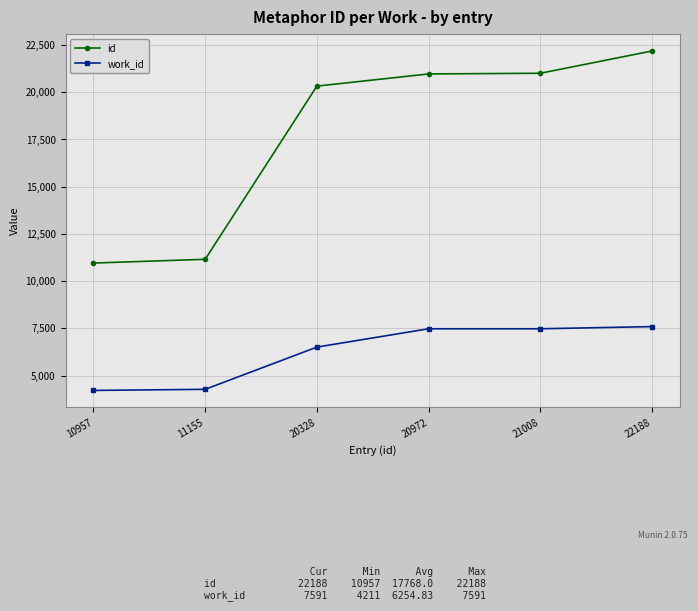

The value of id at 20328 is 9700. True or false?

False